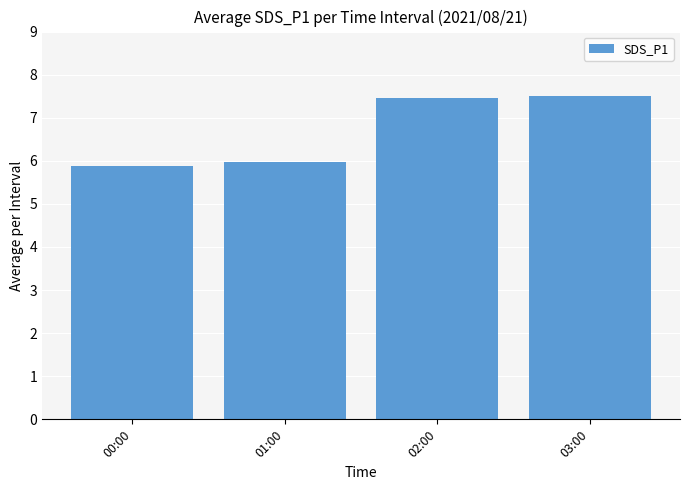

How many data points are less than 7?

2